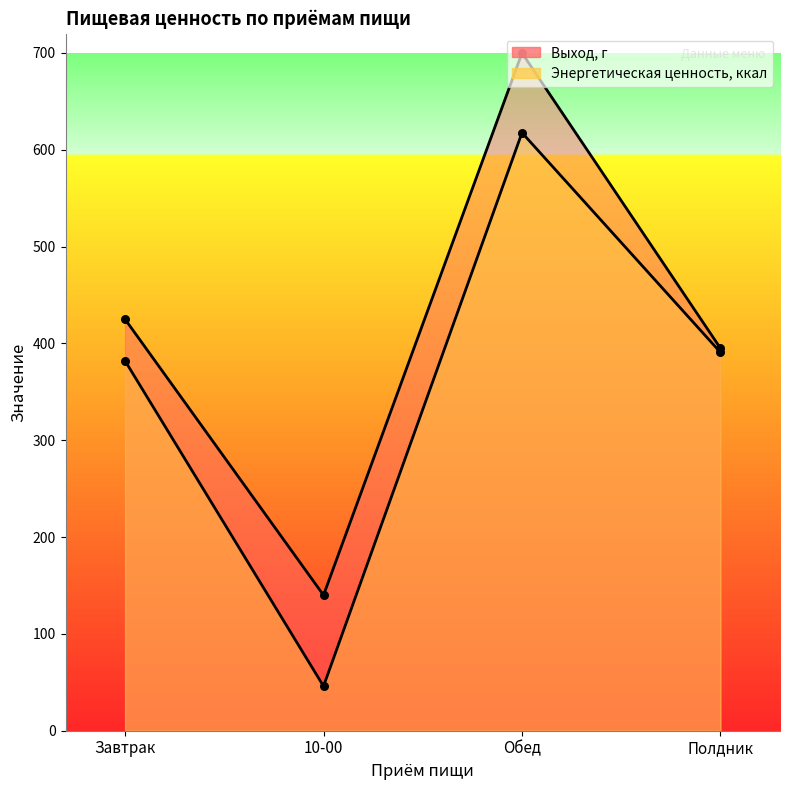

Is the value of Энергетическая ценность, ккал at Завтрак greater than the value of Выход, г at Обед?

No